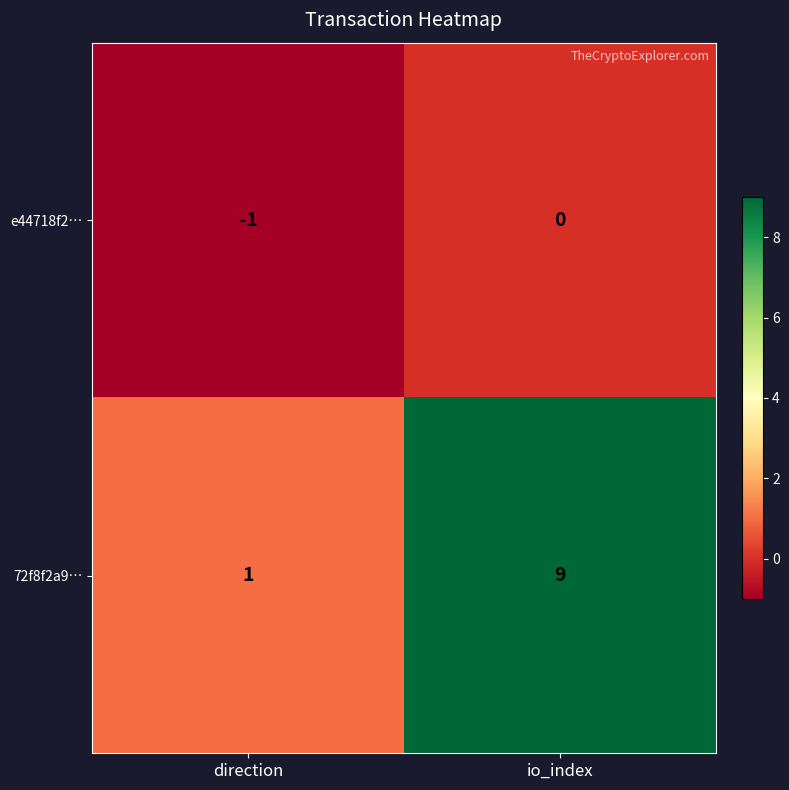

Which label corresponds to the smallest value in the chart?

direction